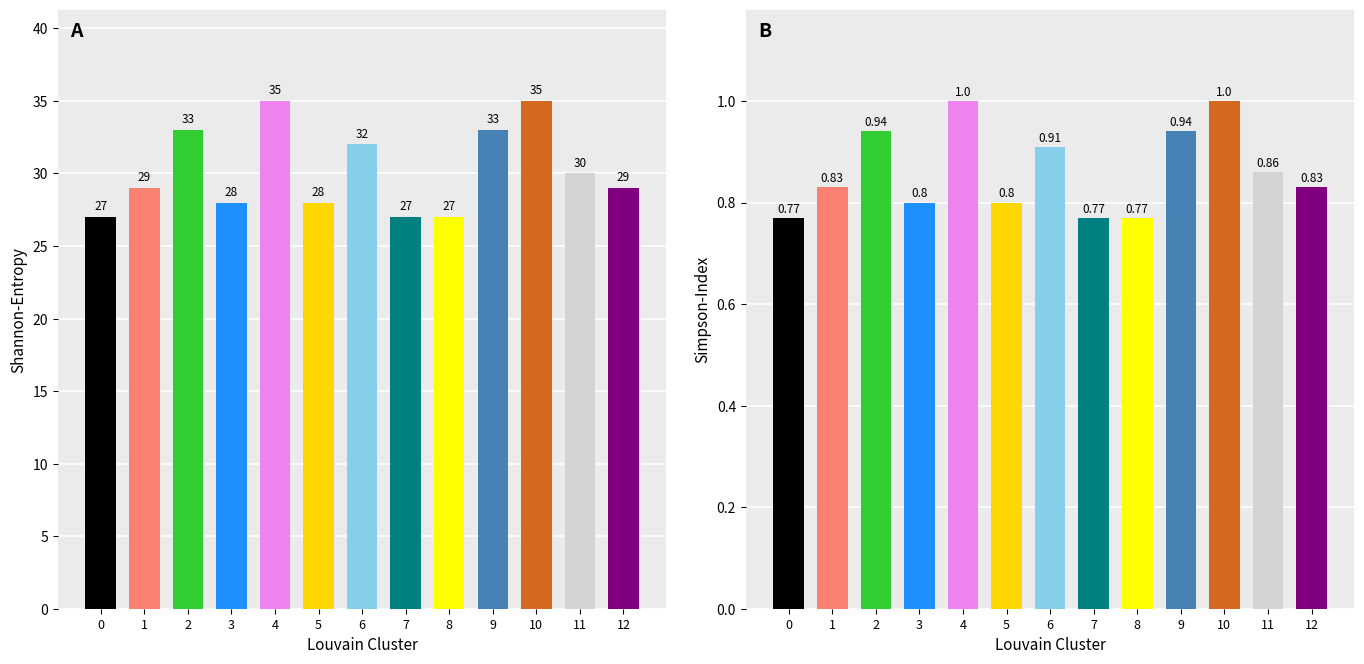

What is the value of the Отступ bar at the 4th from the left?

28.0